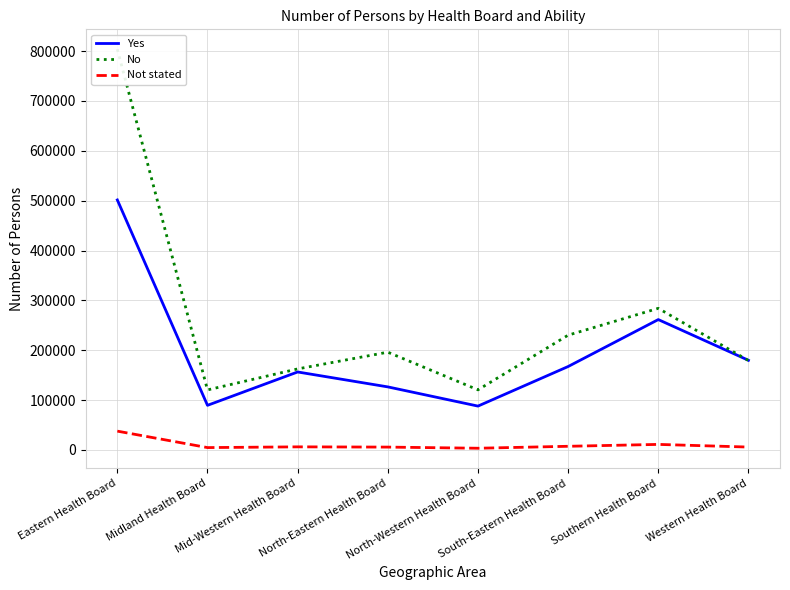

True or false: Not stated and No intersect in this chart.

False